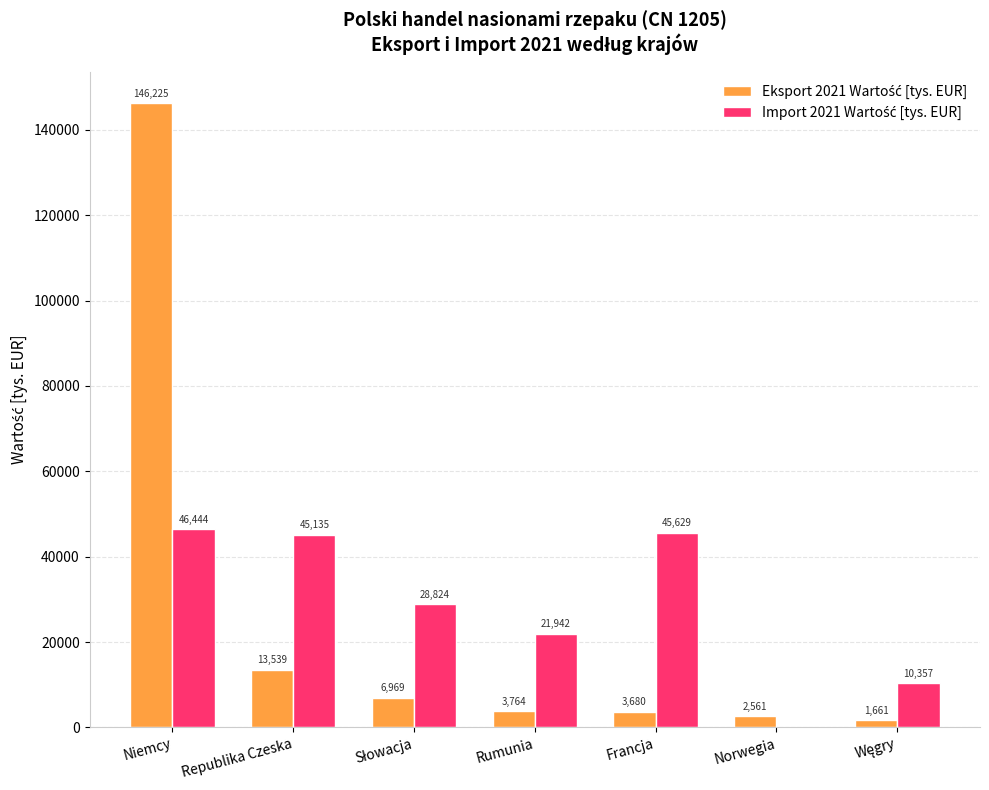

What is the greatest value displayed?

146224.7